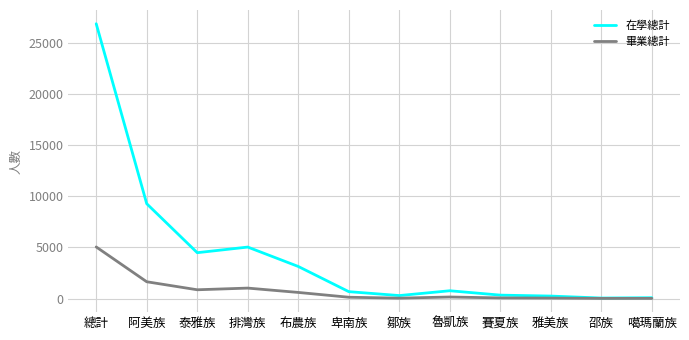

Which category has the highest value across all series?

總計